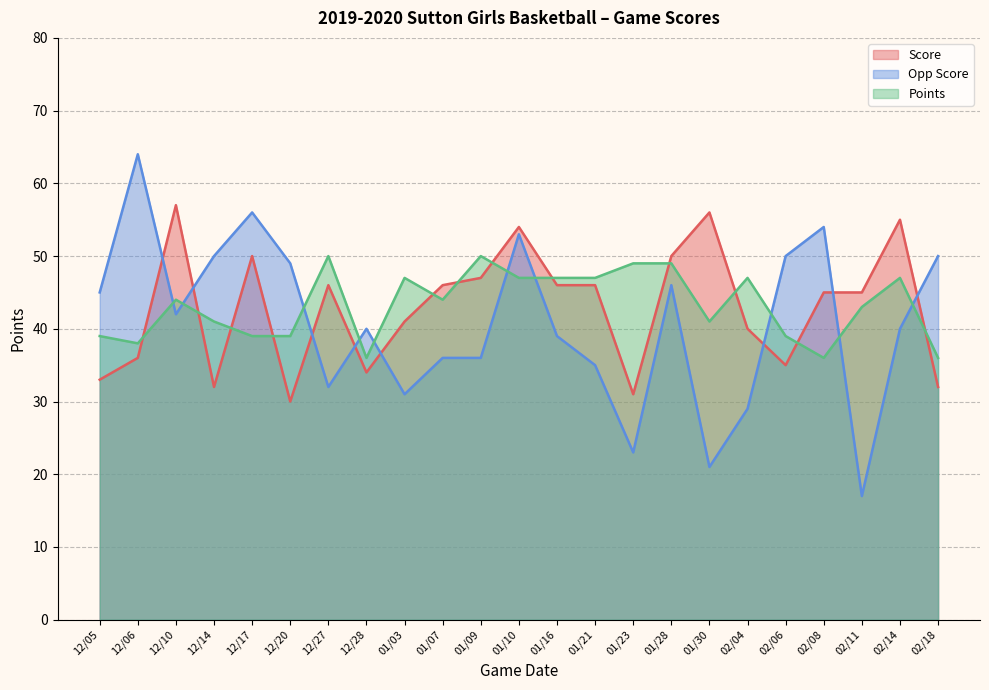

What is the label of the 7th point from the right?

01/30